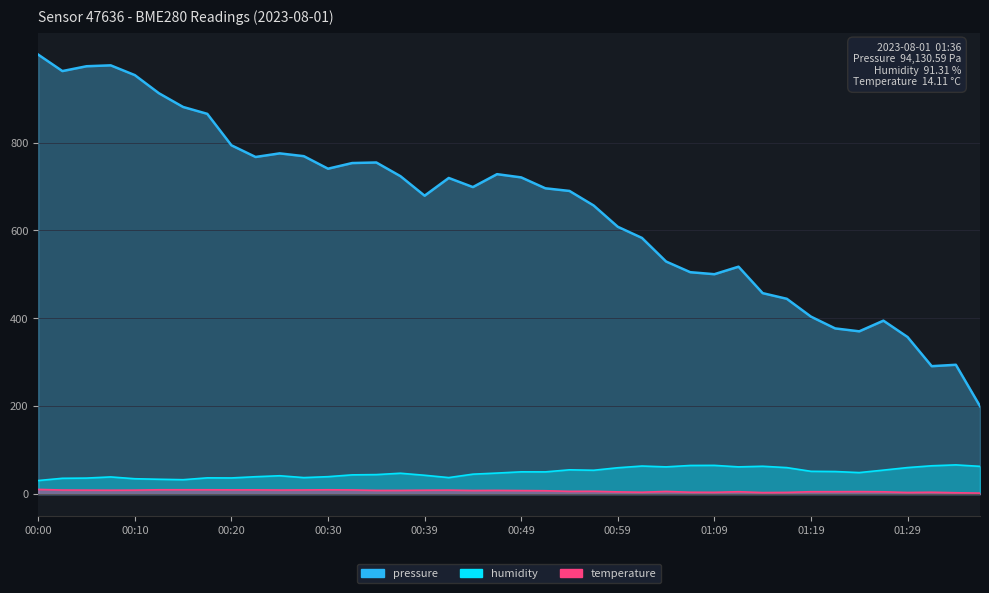

Does the chart have visible grid lines?

Yes